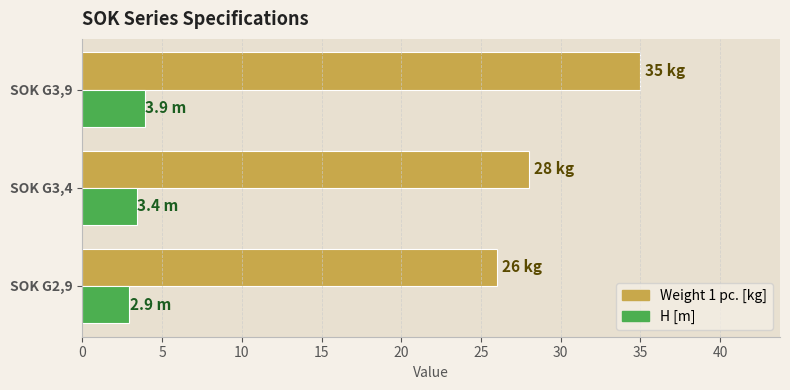

List the series in order of their peak value, lowest first.

H [m], Weight 1 pc. [kg]